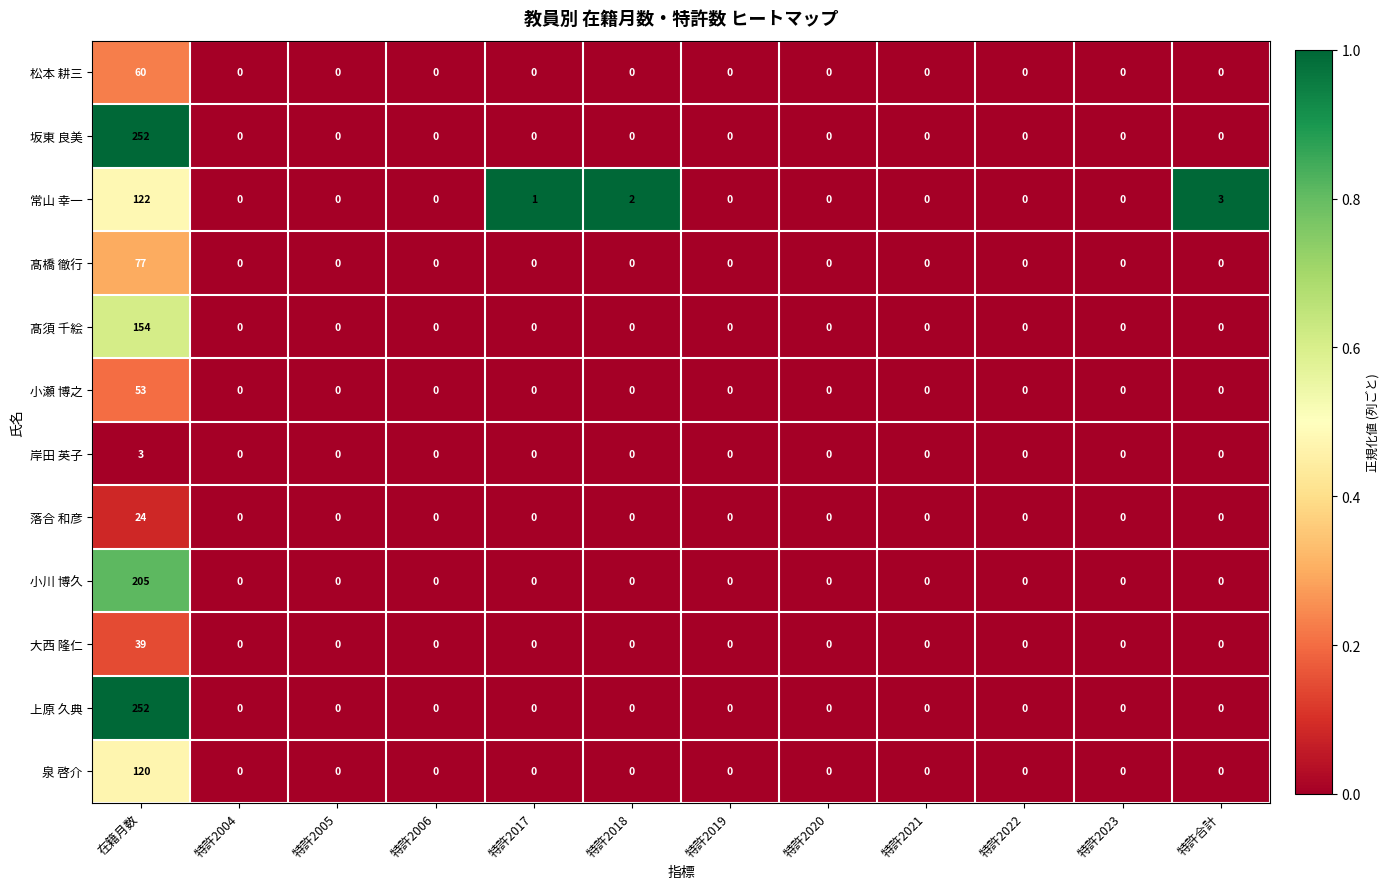

At which category is the sum across all series the highest?

在籍月数